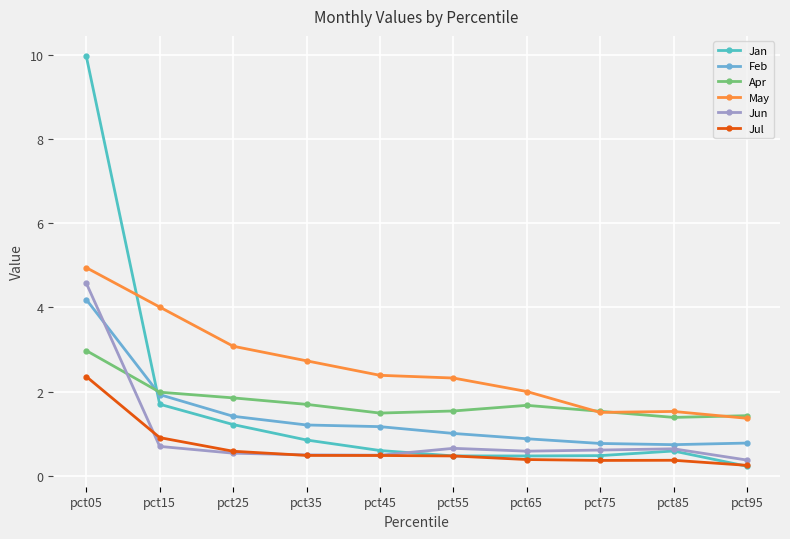

Is this an area chart (filled region under the line)?

No